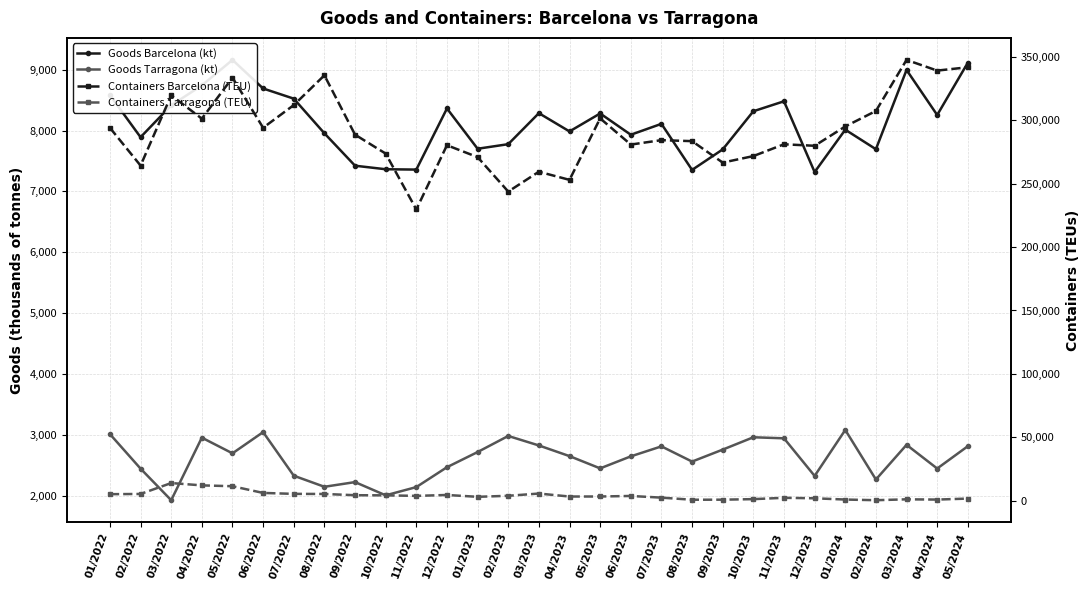

How many distinct data groups are displayed?

4